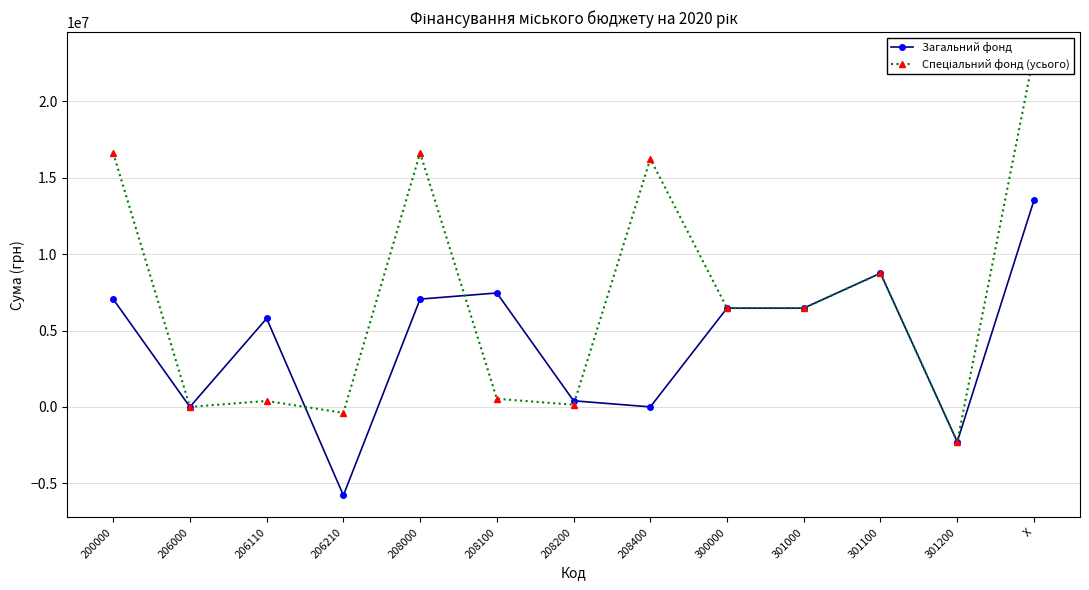

What are all the series names shown in the legend?

Загальний фонд, Спеціальний фонд (усього)